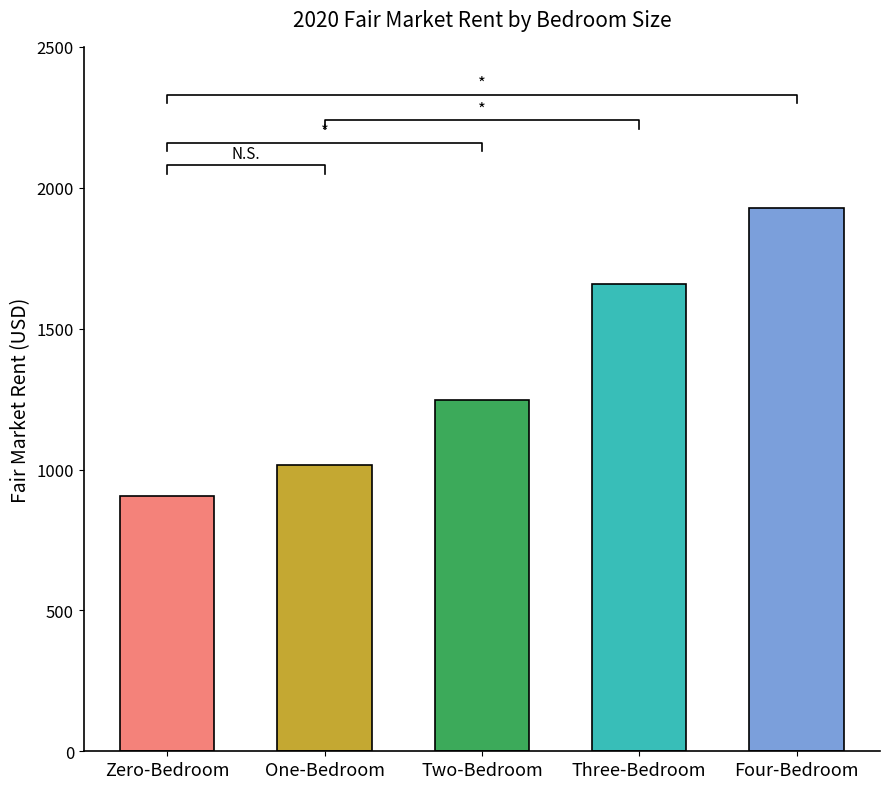

Reading left to right, what are all the values shown in this chart?

Zero-Bedroom=907.5	One-Bedroom=1017.0	Two-Bedroom=1245.7	Three-Bedroom=1659.0	Four-Bedroom=1926.9